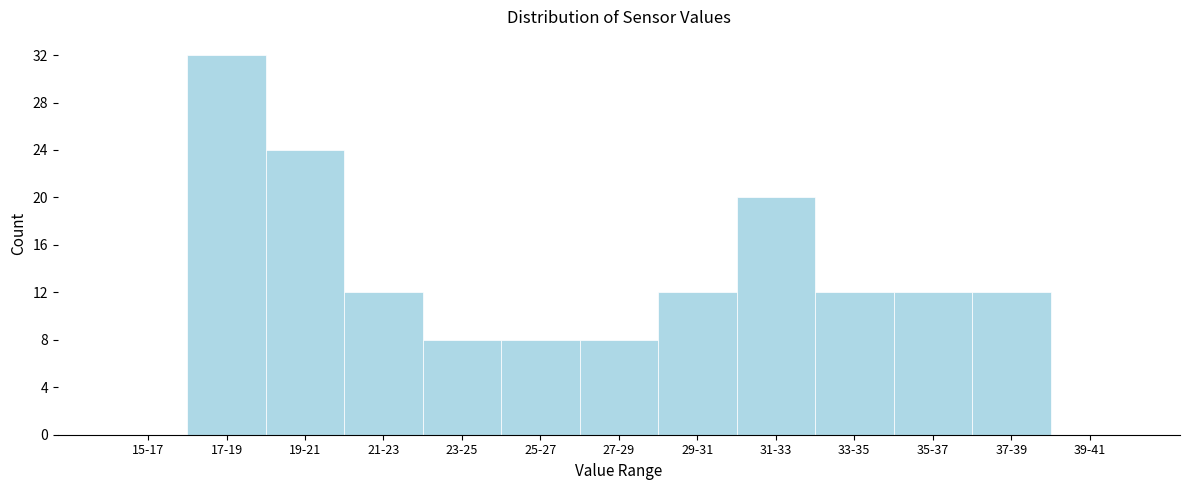

Reading left to right, transcribe all the data shown in this chart.

15-17=0	17-19=32	19-21=24	21-23=12	23-25=8	25-27=8	27-29=8	29-31=12	31-33=20	33-35=12	35-37=12	37-39=12	39-41=0